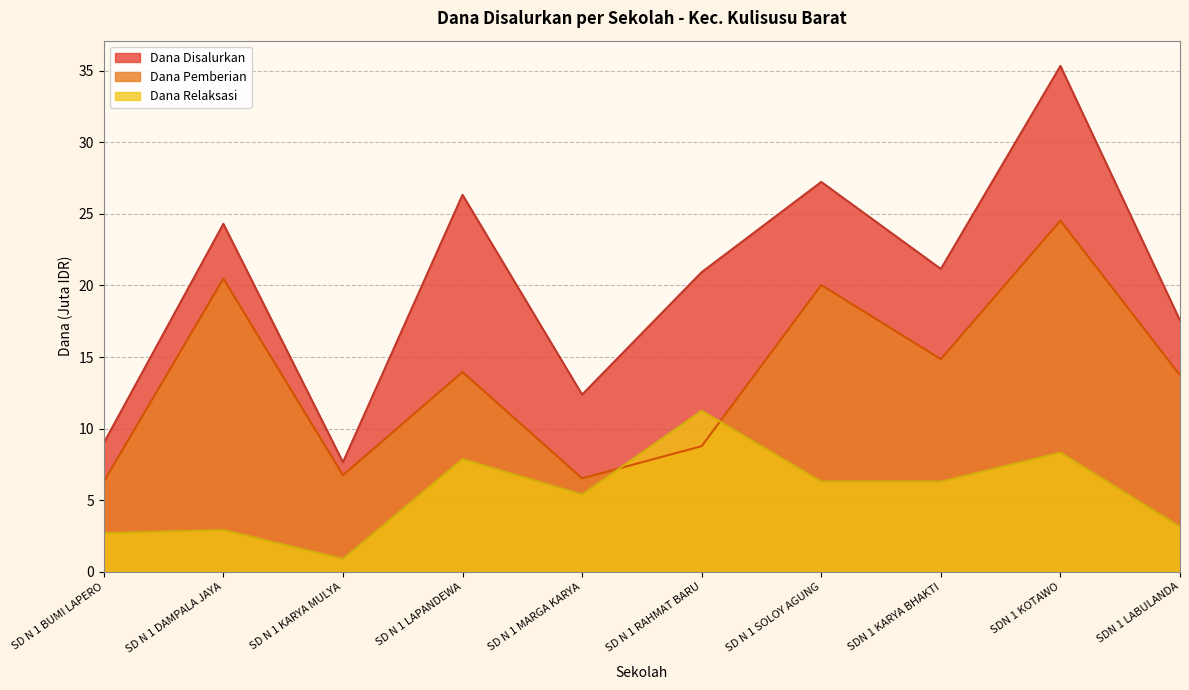

At SD N 1 DAMPALA JAYA, list the series in order from smallest to largest.

Dana Relaksasi, Dana Pemberian, Dana Disalurkan